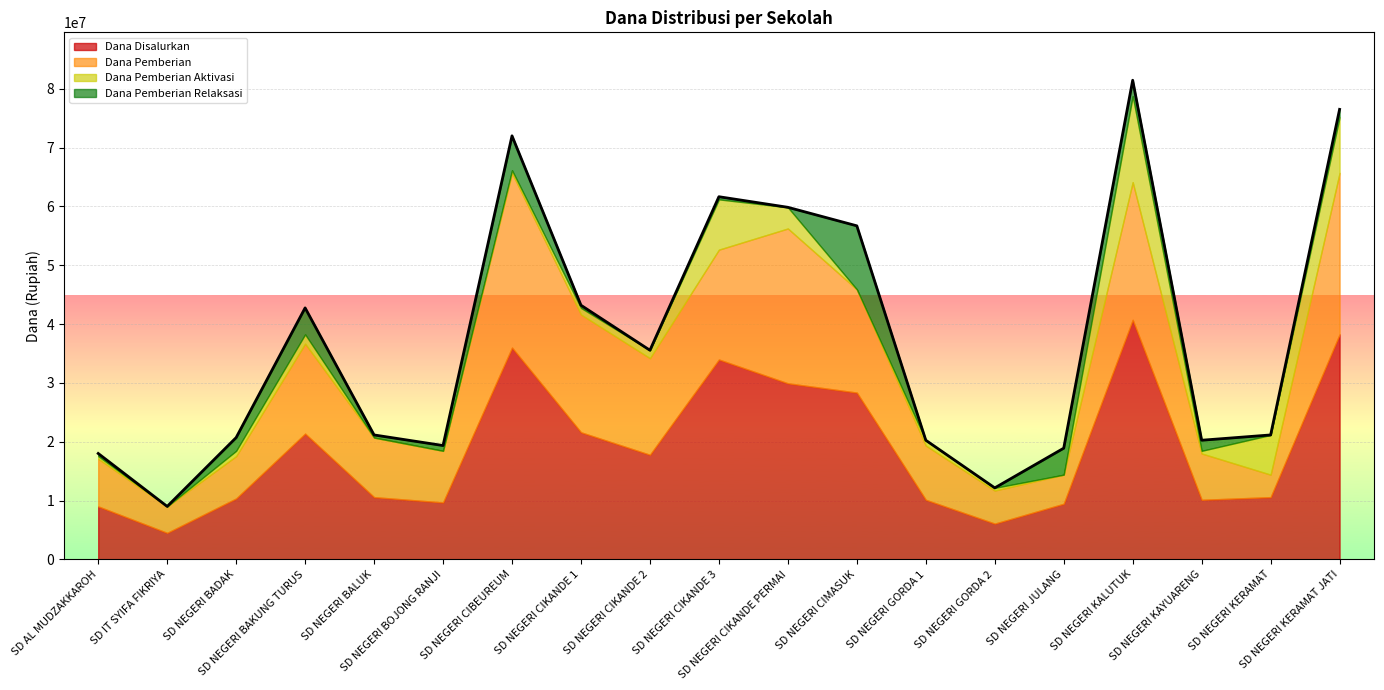

Is the value of Dana Pemberian Aktivasi at SD NEGERI CIKANDE PERMAI greater than the value of Dana Disalurkan at SD NEGERI CIKANDE 1?

No